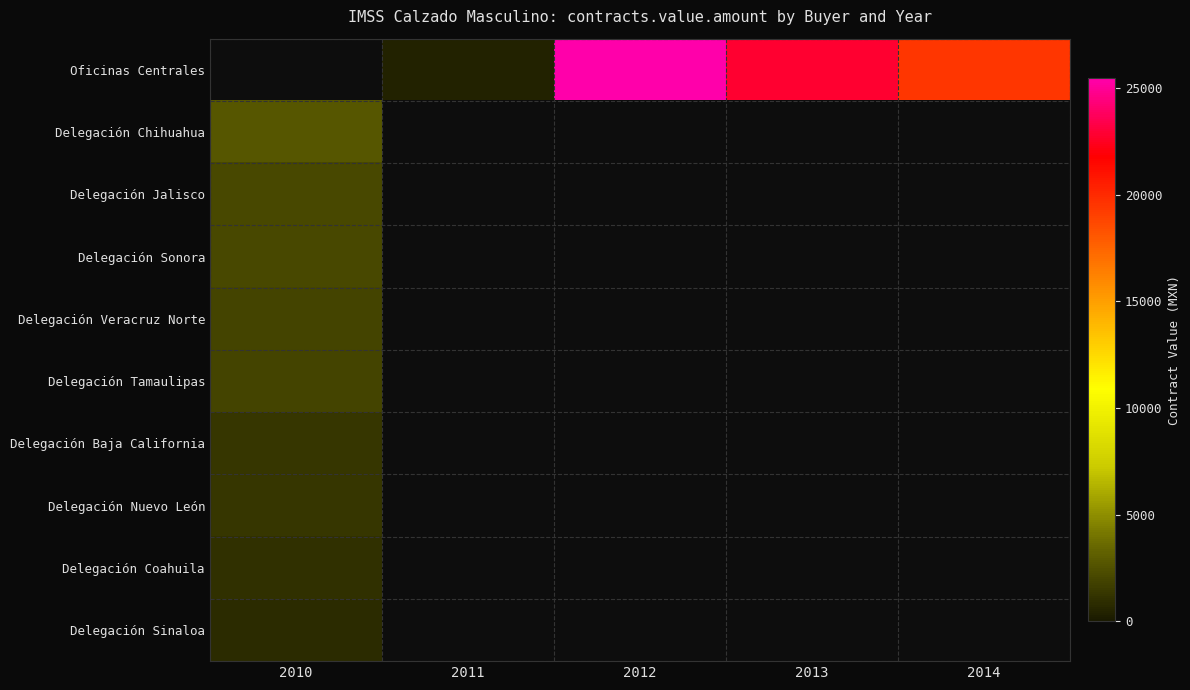

Is the value of Delegación Coahuila at 2012 greater than the value of Delegación Veracruz Norte at 2013?

No